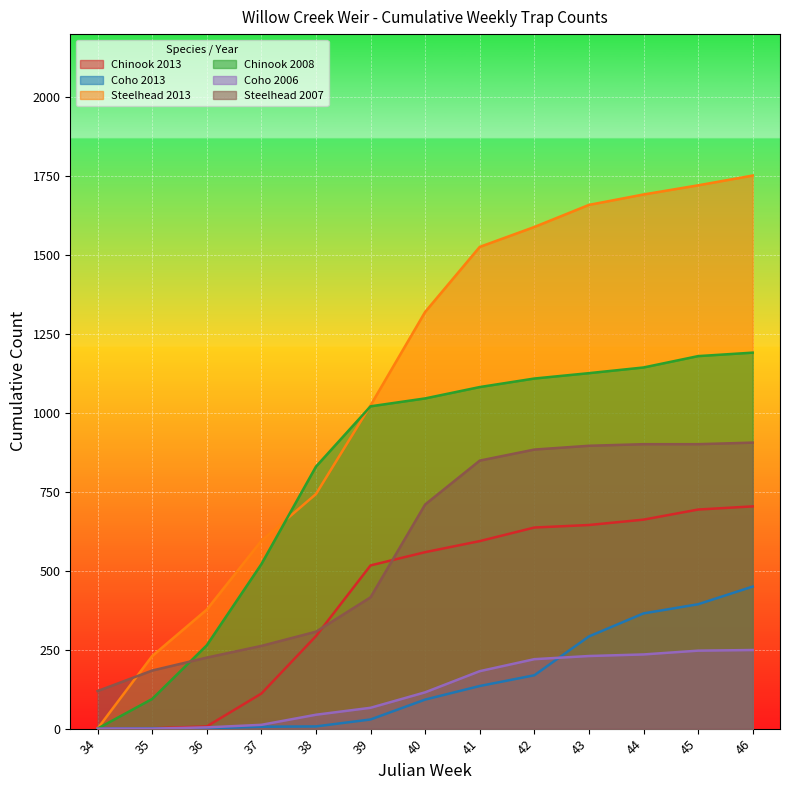

Is the value of Steelhead 2007 at 40 greater than the value of Chinook 2013 at 44?

Yes